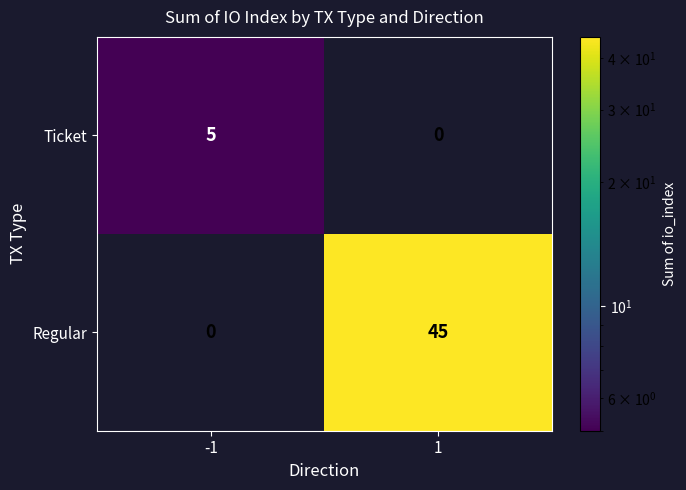

At -1, list the series in order from largest to smallest.

Ticket, Regular